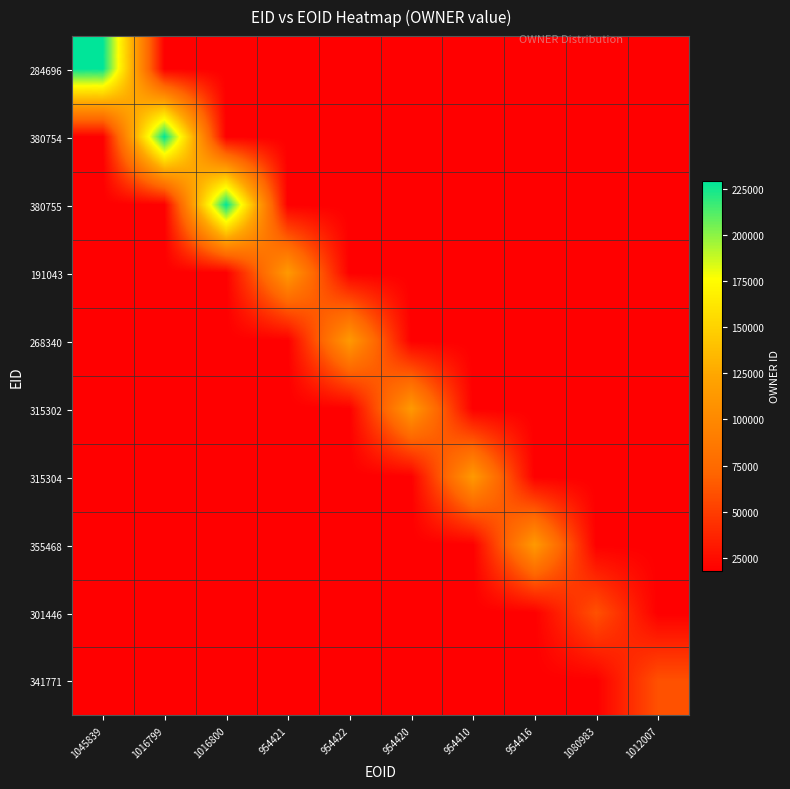

Which series has the widest spread of values?

284696